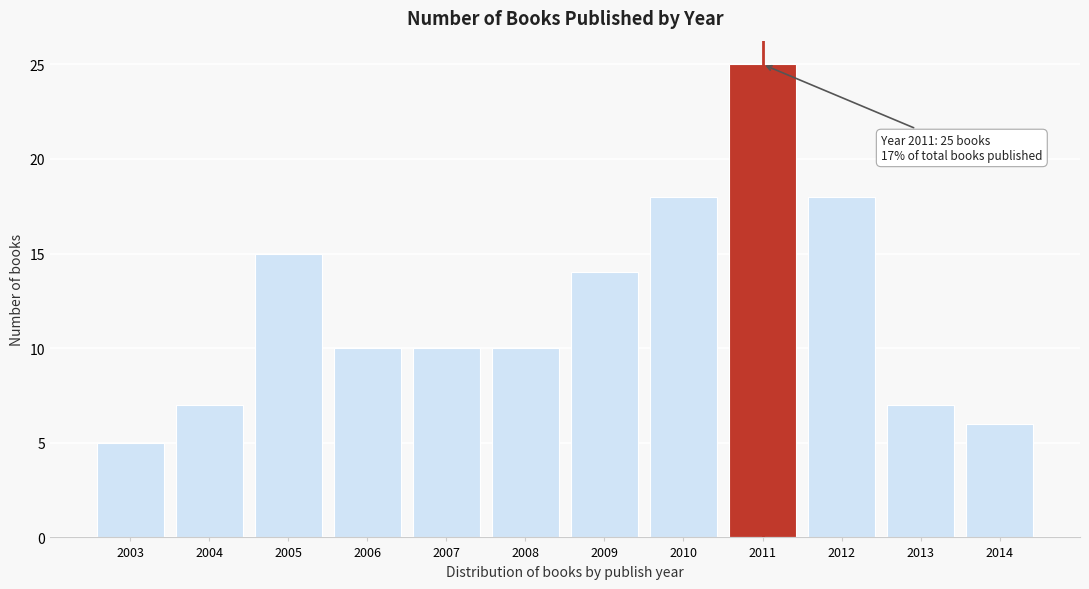

Reading right to left, what are all the values shown in this chart?

6	7	18	25	18	14	10	10	10	15	7	5